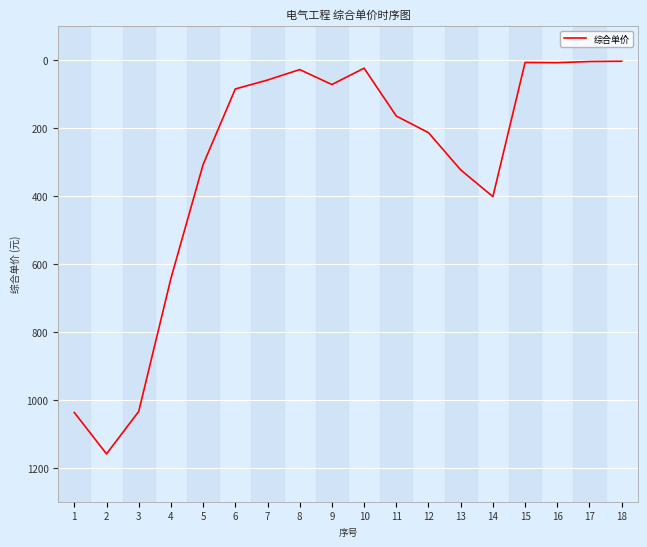

The value at 5 is 165.1. True or false?

False